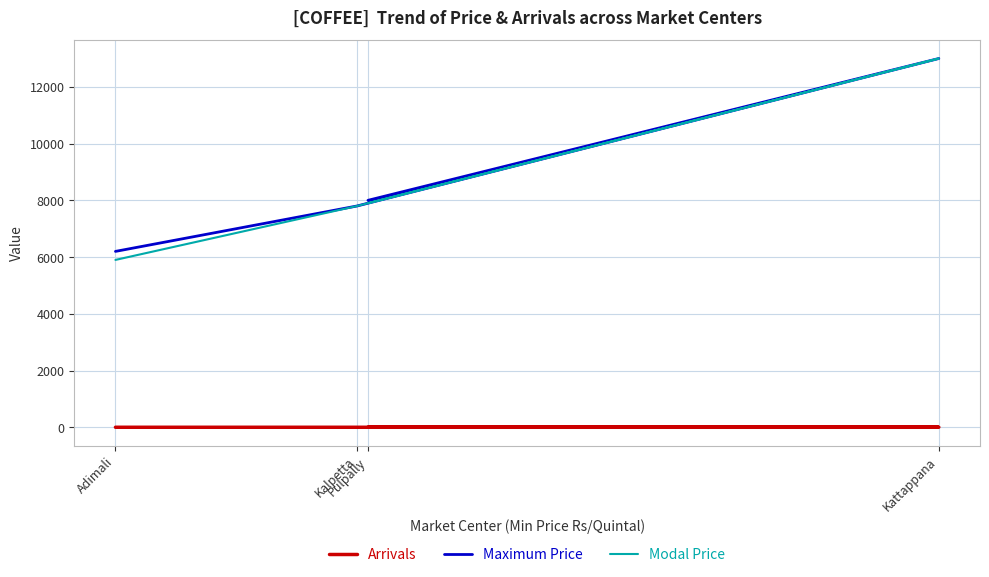

How many lines are shown in the chart?

3